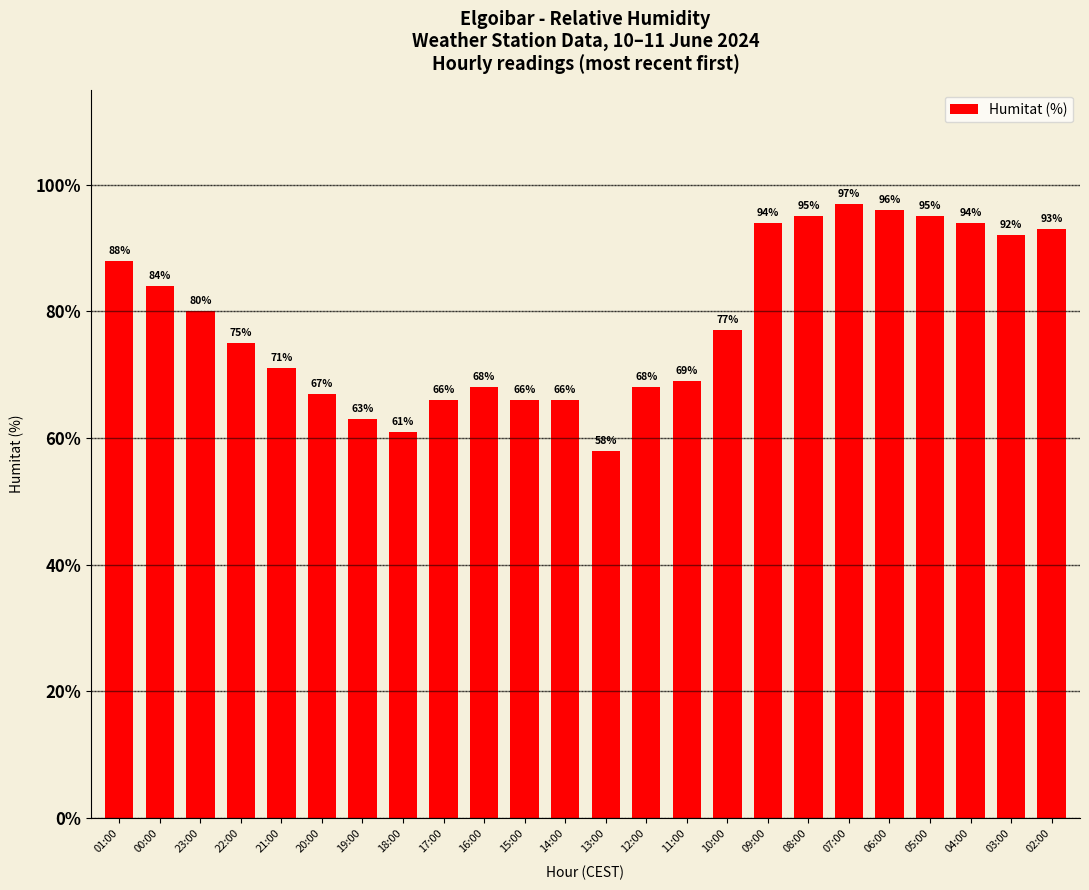

Which has a higher value, 00:00 or 05:00?

05:00